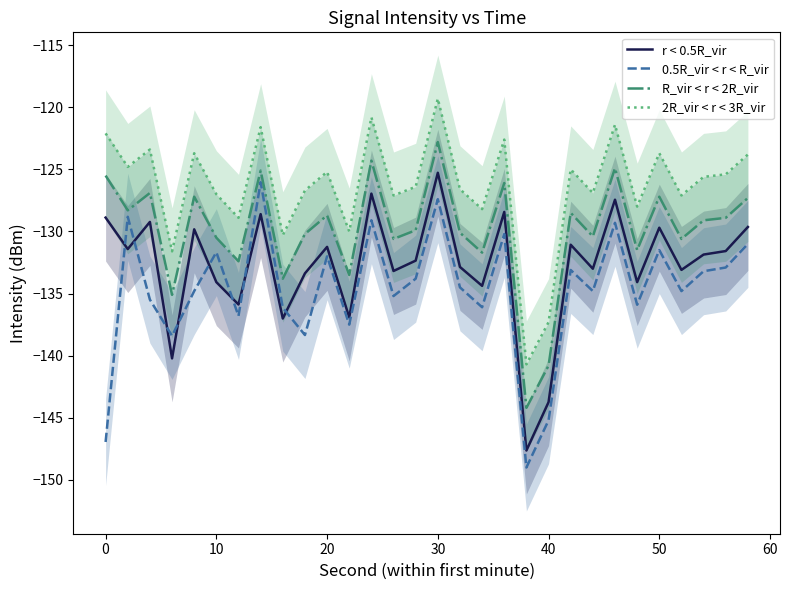

Which category has the highest value in the r < 0.5R_vir series?

30